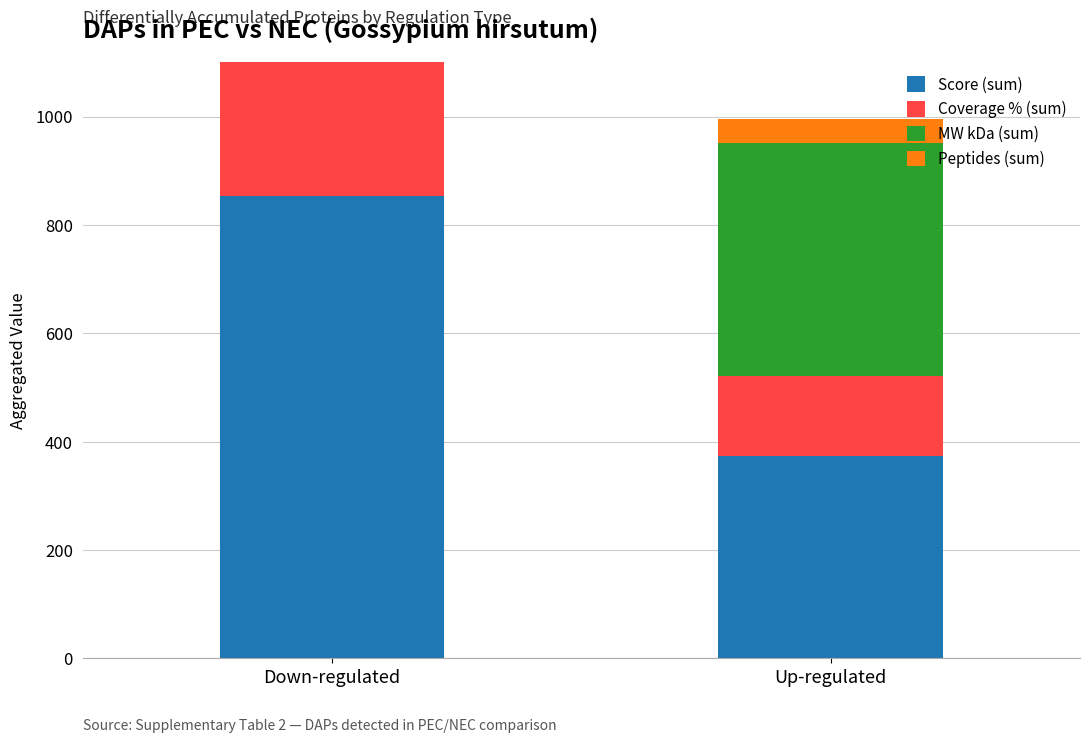

How many data points in Coverage % (sum) are less than 302?

1